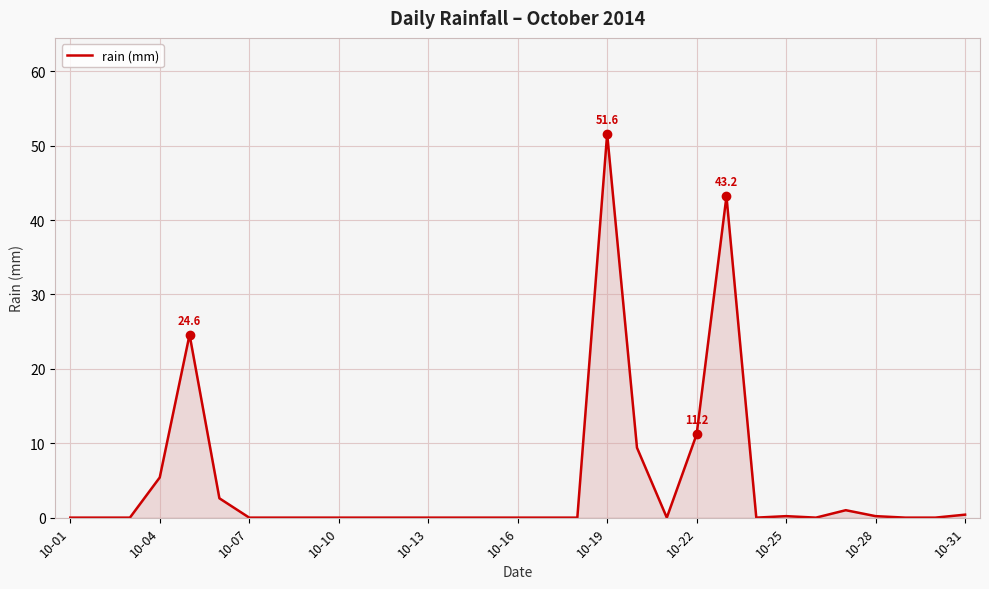

What is the difference between the maximum and minimum values?

51.6